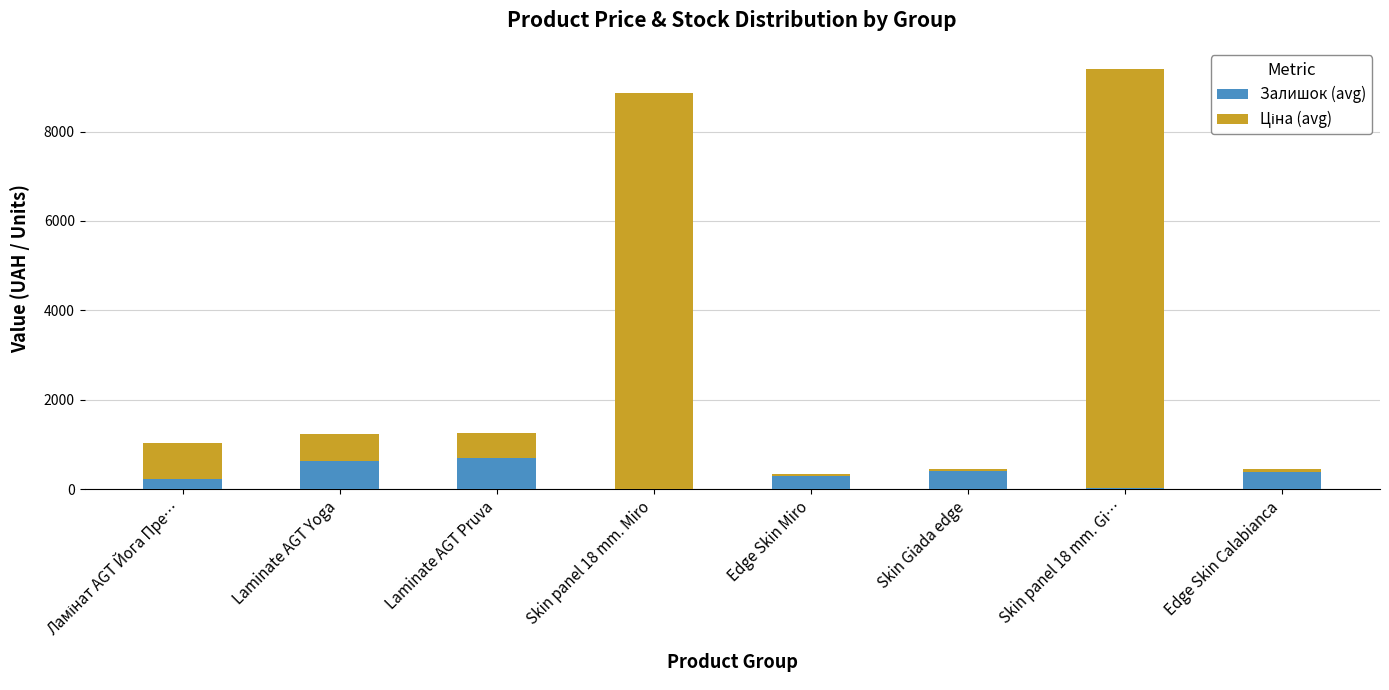

What is the highest value of the Залишок (avg) series?

701.2